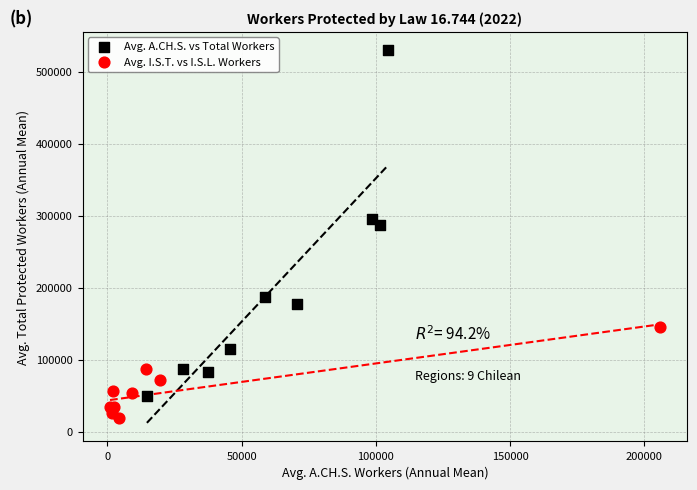

Which series has the widest spread of Y values?

Avg. A.CH.S. vs Total Workers